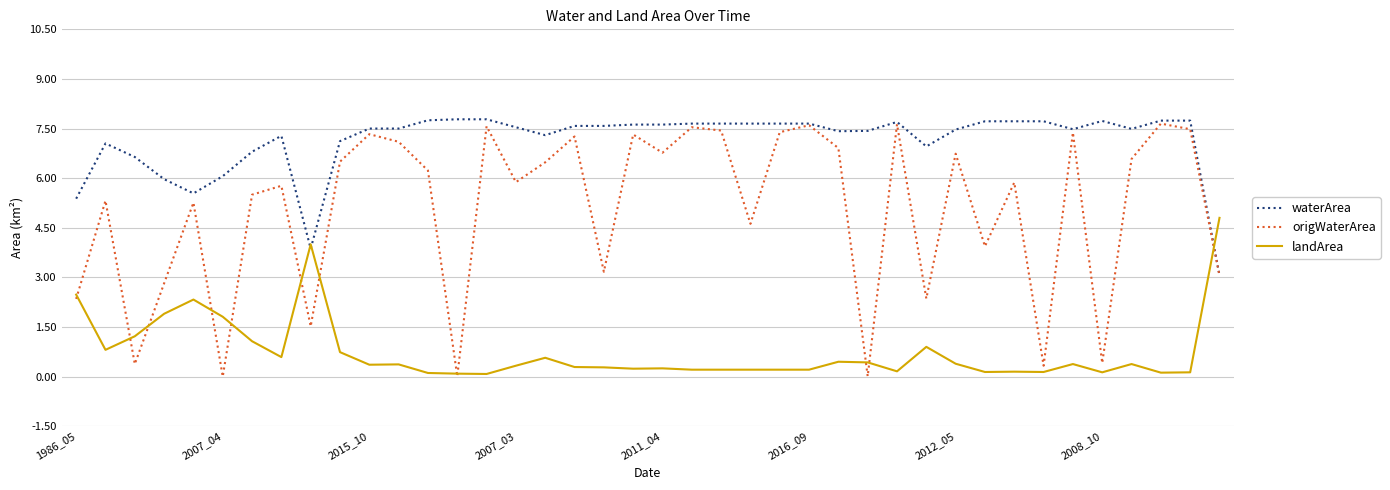

Which series has the largest total across all categories?

waterArea